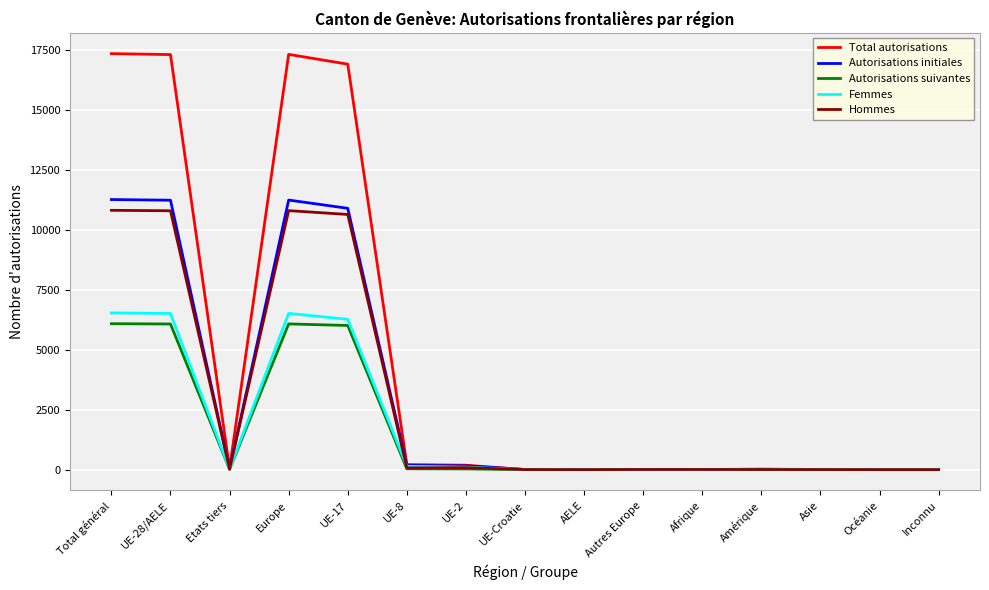

What is the difference between the maximum and minimum values in the Total autorisations series?

17345